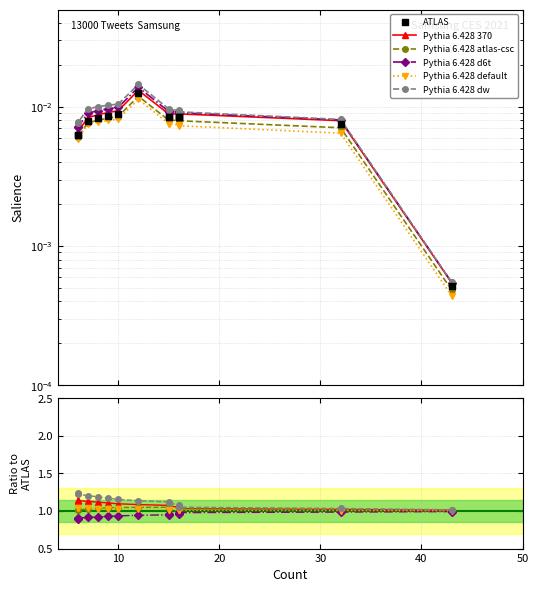

Does the chart have visible grid lines?

Yes